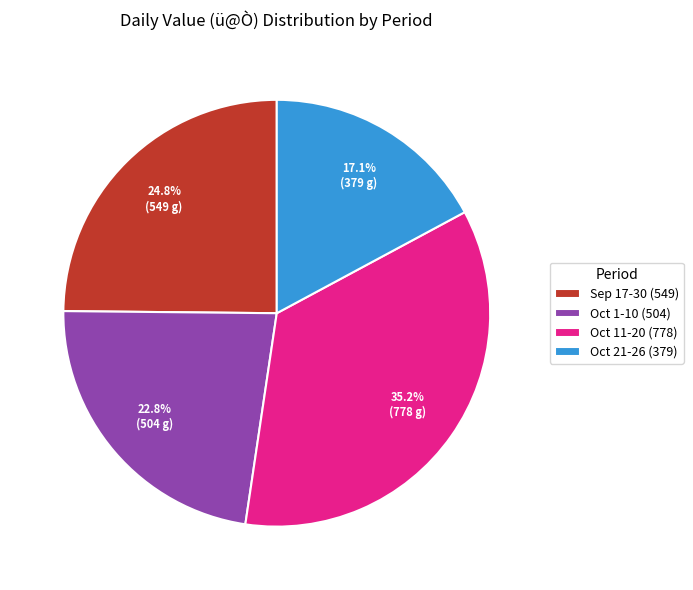

Is the sum of Oct 21-26 (379) and Oct 1-10 (504) greater than half?

No